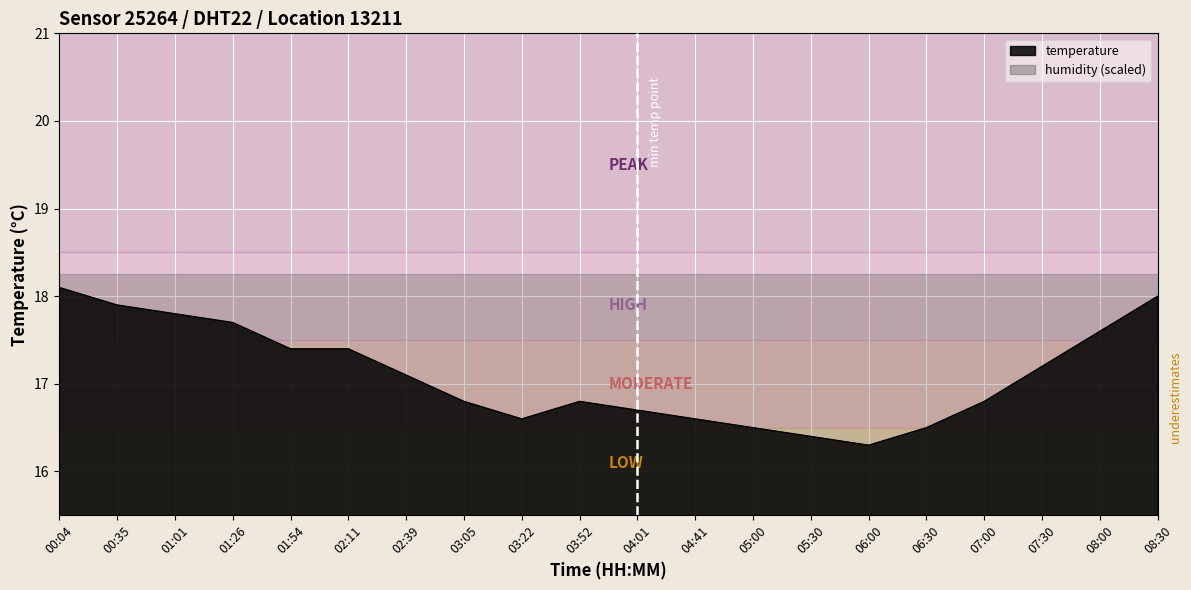

Which category has the highest value across all series?

00:04